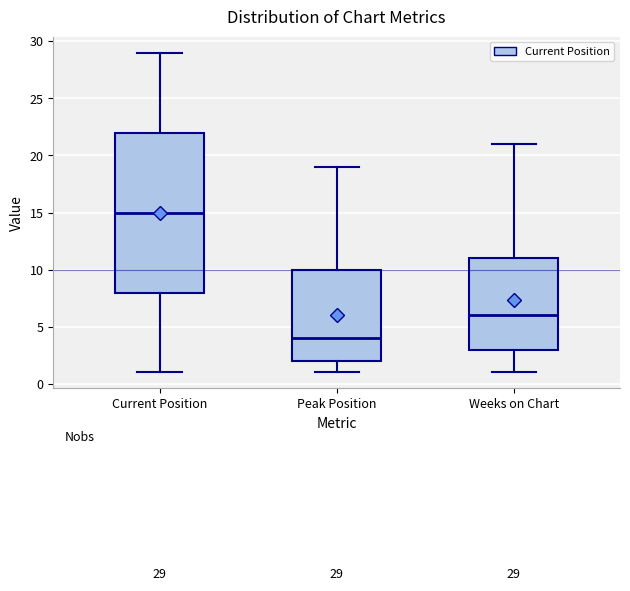

Which box's median line is the lowest?

Peak Position